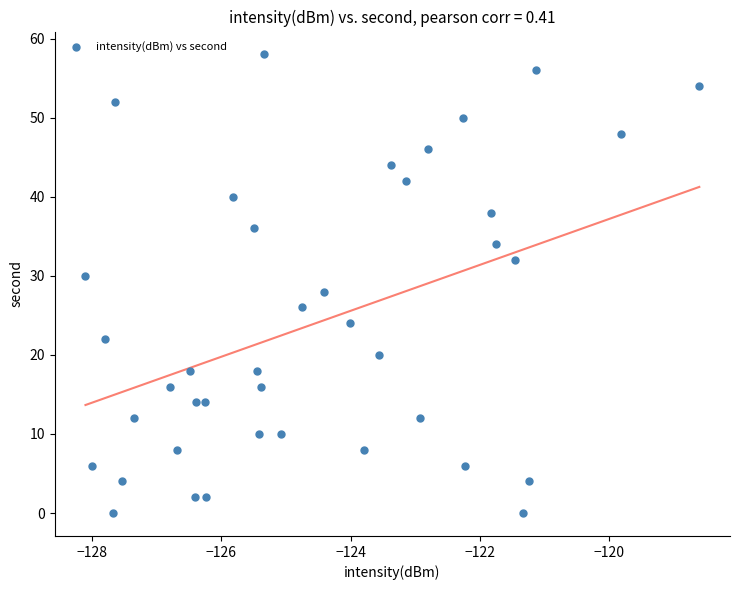

What is the range of Y values (max minus min)?

58